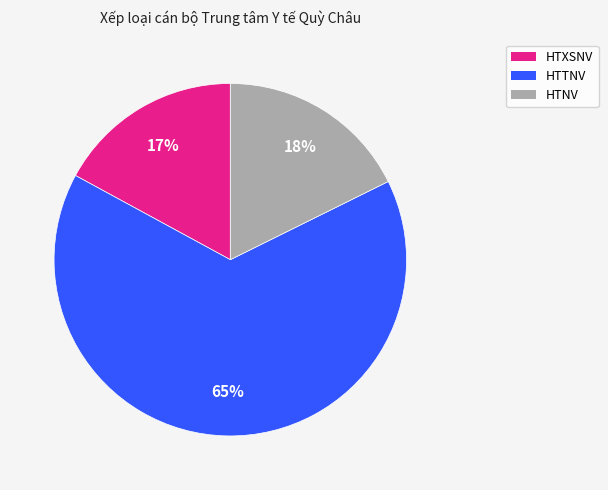

To the nearest percent, what portion does HTTNV represent?

65%